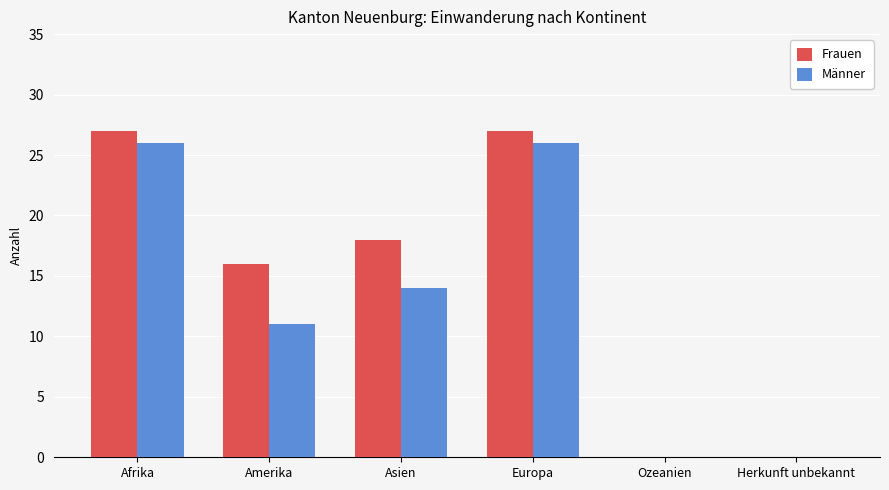

What is the total value across all series at Europa?

53